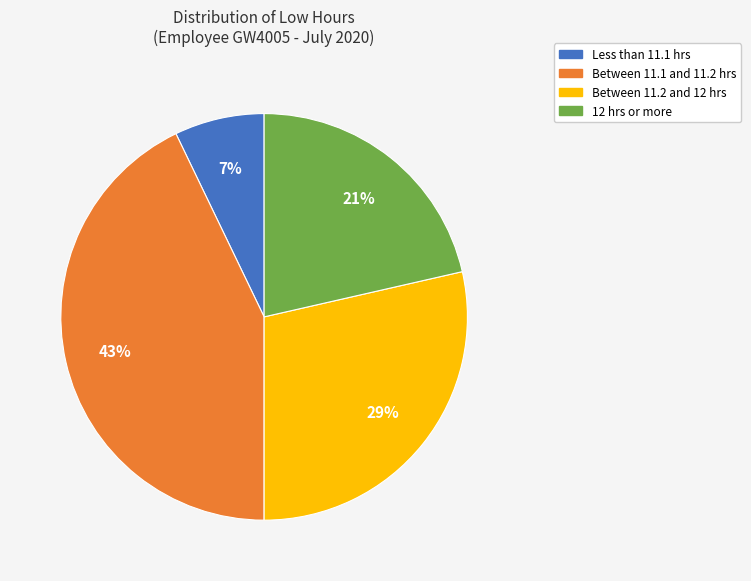

To the nearest percent, what is the average slice percentage?

25%